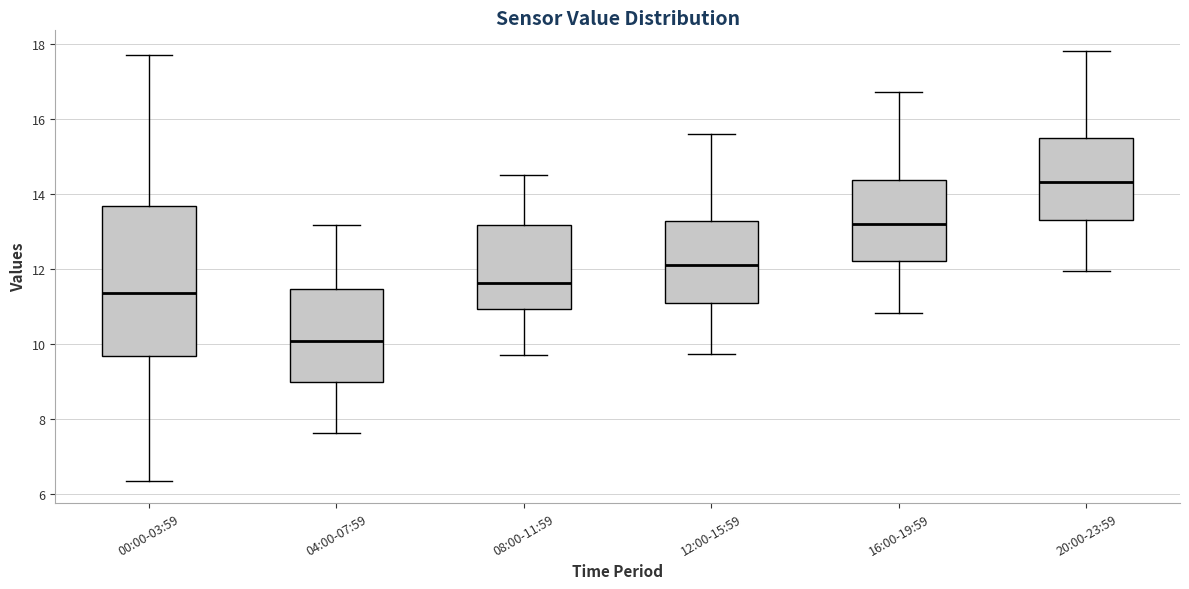

Reading left to right, read every box against the y-axis: the position of its median line, the range the box covers, and the ends of its whiskers. The values are not printed on the chart, so give them approximately, as read against the axis.

00:00-03:59: median 11.4, box 9.6 to 13.6, whiskers 6.4 to 17.8
04:00-07:59: median 10.0, box 9.0 to 11.4, whiskers 7.6 to 13.2
08:00-11:59: median 11.6, box 11.0 to 13.2, whiskers 9.8 to 14.6
12:00-15:59: median 12.2, box 11.0 to 13.2, whiskers 9.8 to 15.6
16:00-19:59: median 13.2, box 12.2 to 14.4, whiskers 10.8 to 16.8
20:00-23:59: median 14.4, box 13.2 to 15.4, whiskers 12.0 to 17.8